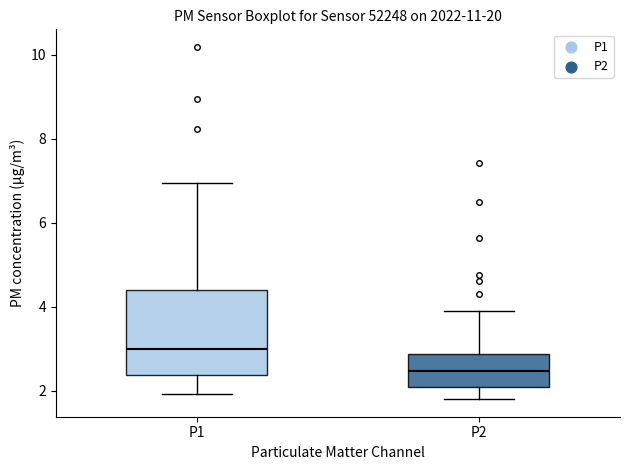

Which box has the lowest median line?

P2